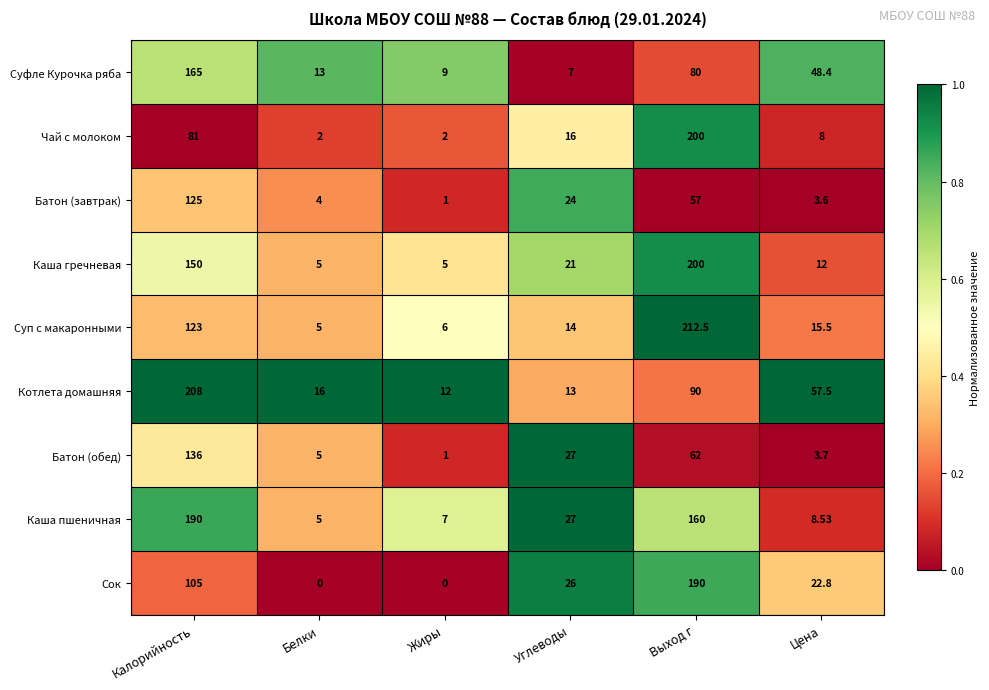

How many categories are shown in the chart?

6